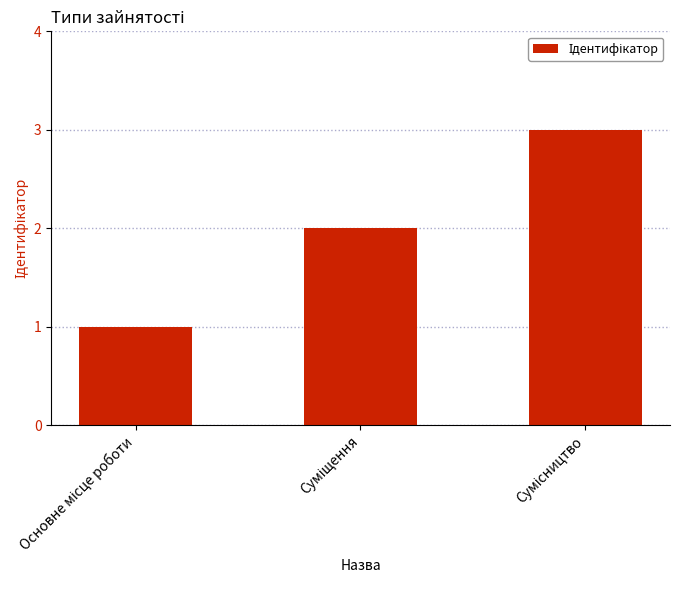

What is the greatest value displayed?

3